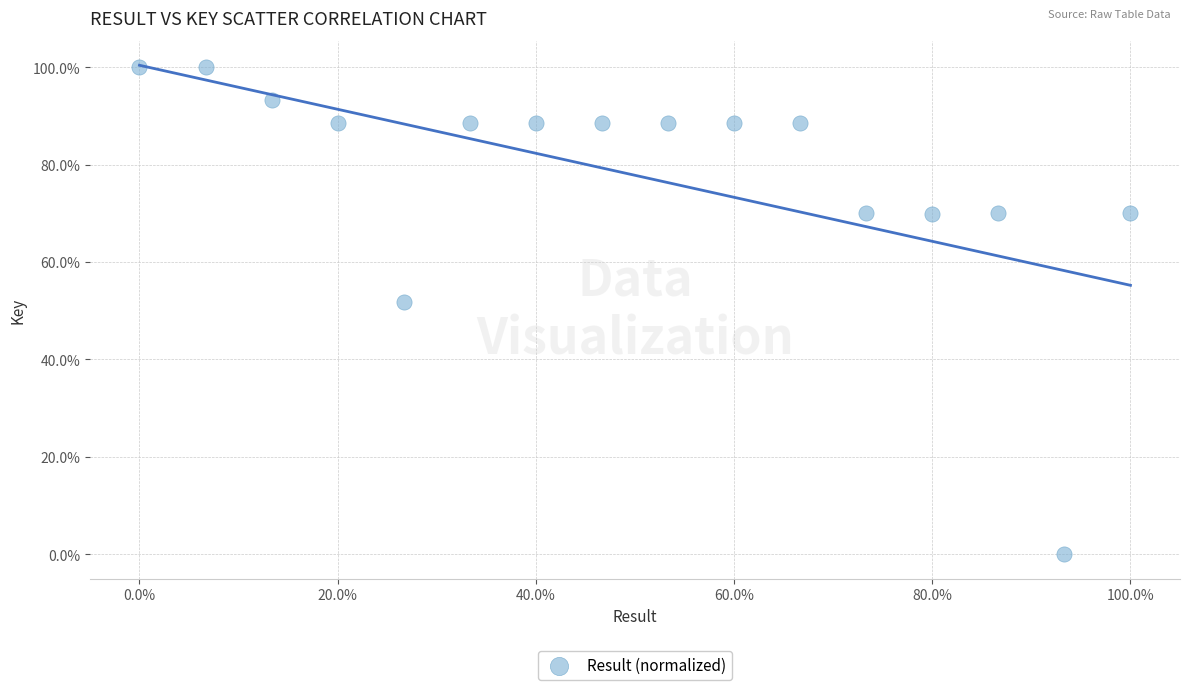

What Y value in the scatter plot is closest to 50?

51.9